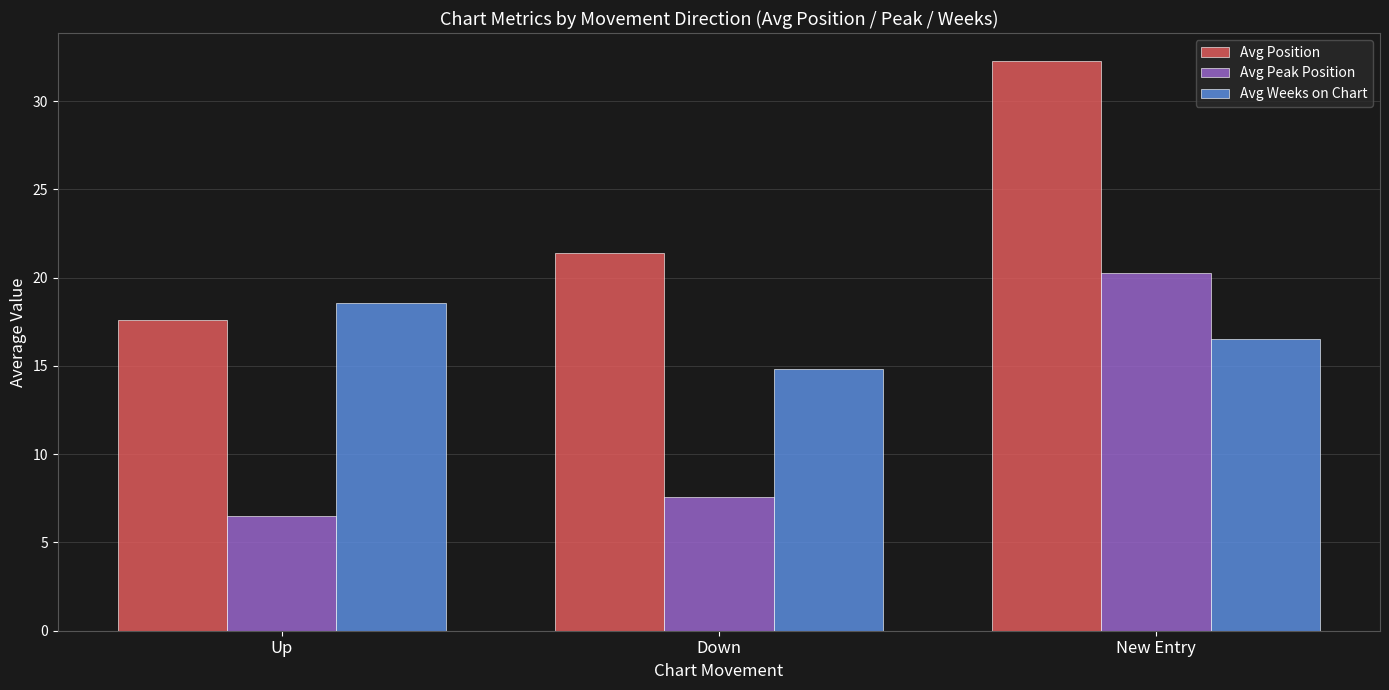

Is it true that Avg Position equals 17.6 at Up?

True